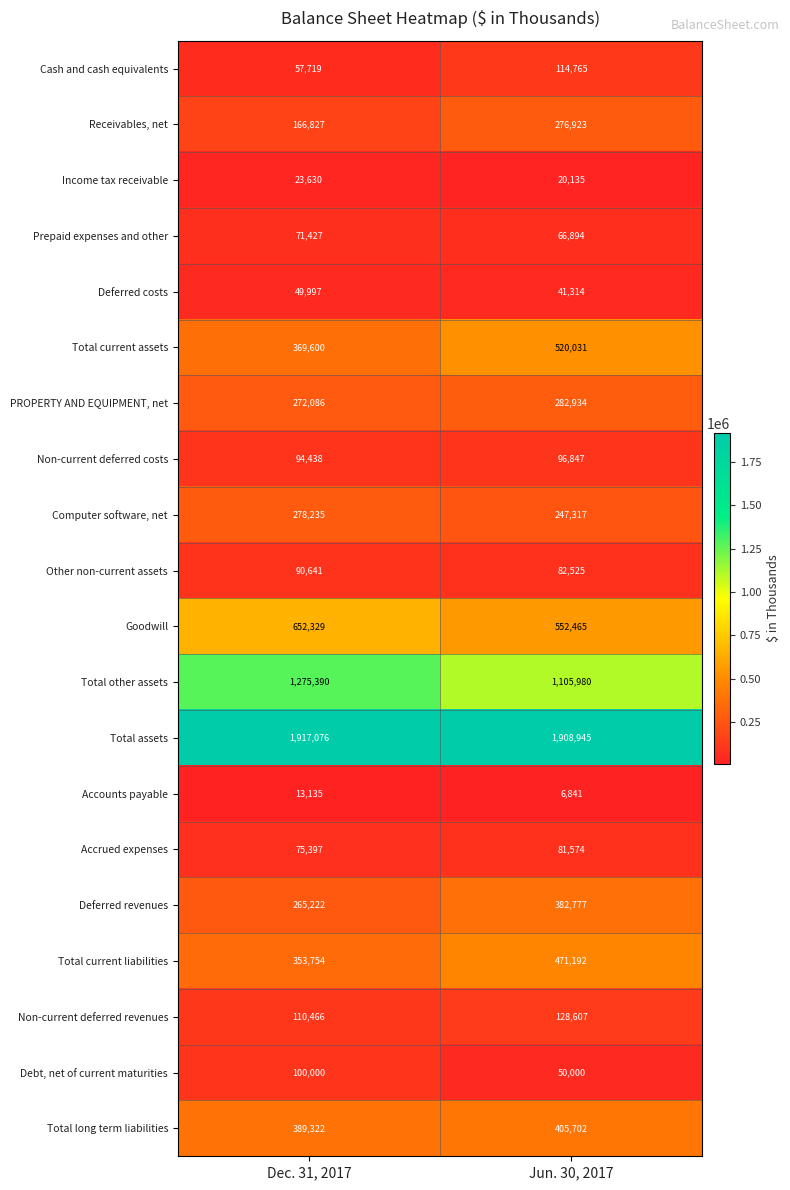

Rank the series at Dec. 31, 2017 from highest to lowest value.

Total assets, Total other assets, Goodwill, Total long term liabilities, Total current assets, Total current liabilities, Computer software, net, PROPERTY AND EQUIPMENT, net, Deferred revenues, Receivables, net, Non-current deferred revenues, Debt, net of current maturities, Non-current deferred costs, Other non-current assets, Accrued expenses, Prepaid expenses and other, Cash and cash equivalents, Deferred costs, Income tax receivable, Accounts payable